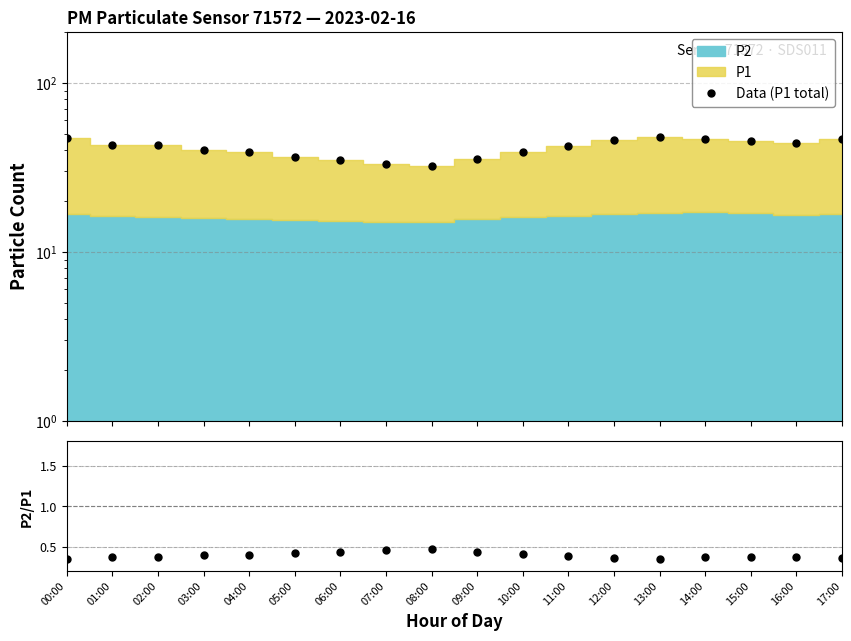

What value does the P2/P1 series have at 10:00?

0.4